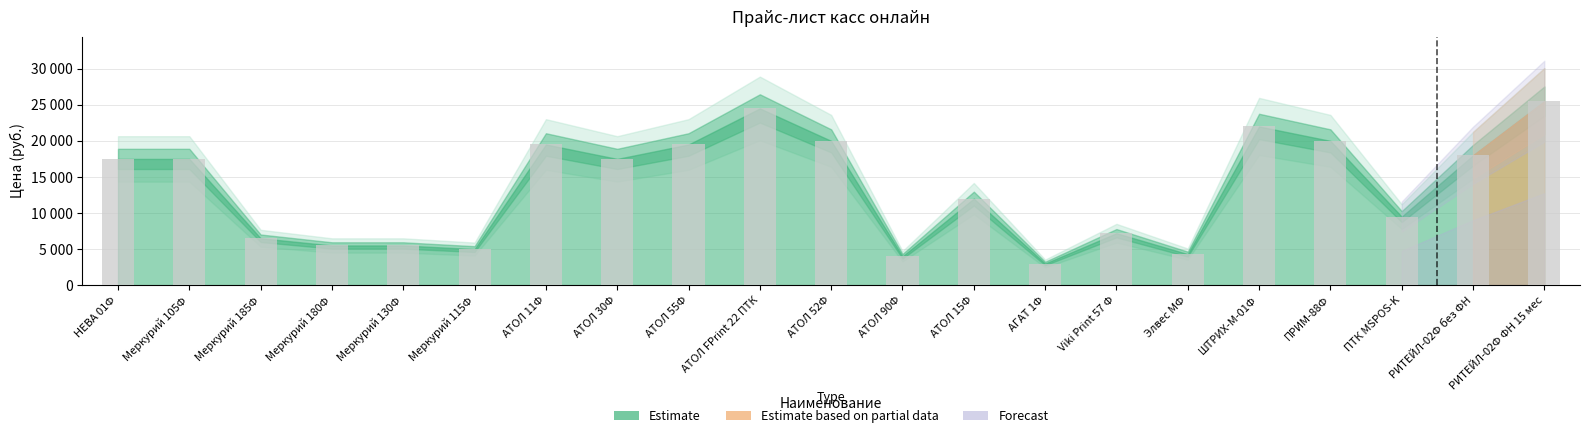

Reading right to left, extract all data points from this chart.

РИТЕЙЛ-02Ф ФН 15 мес=25500	РИТЕЙЛ-02Ф без ФН=18000	ПТК MSPOS-K=9500	ПРИМ-88Ф=20000	ШТРИХ-М-01Ф=22000	Элвес МФ=4300	Viki Print 57 Ф=7200	АГАТ 1Ф=3000	АТОЛ 15Ф=12000	АТОЛ 90Ф=4000	АТОЛ 52Ф=20000	АТОЛ FPrint 22 ПТК=24500	АТОЛ 55Ф=19500	АТОЛ 30Ф=17500	АТОЛ 11Ф=19500	Меркурий 115Ф=5000	Меркурий 130Ф=5500	Меркурий 180Ф=5500	Меркурий 185Ф=6500	Меркурий 105Ф=17500	НЕВА 01Ф=17500